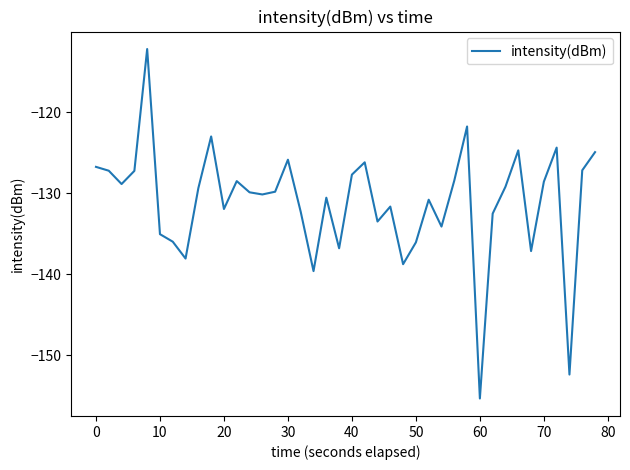

Count the number of data series in this chart.

1